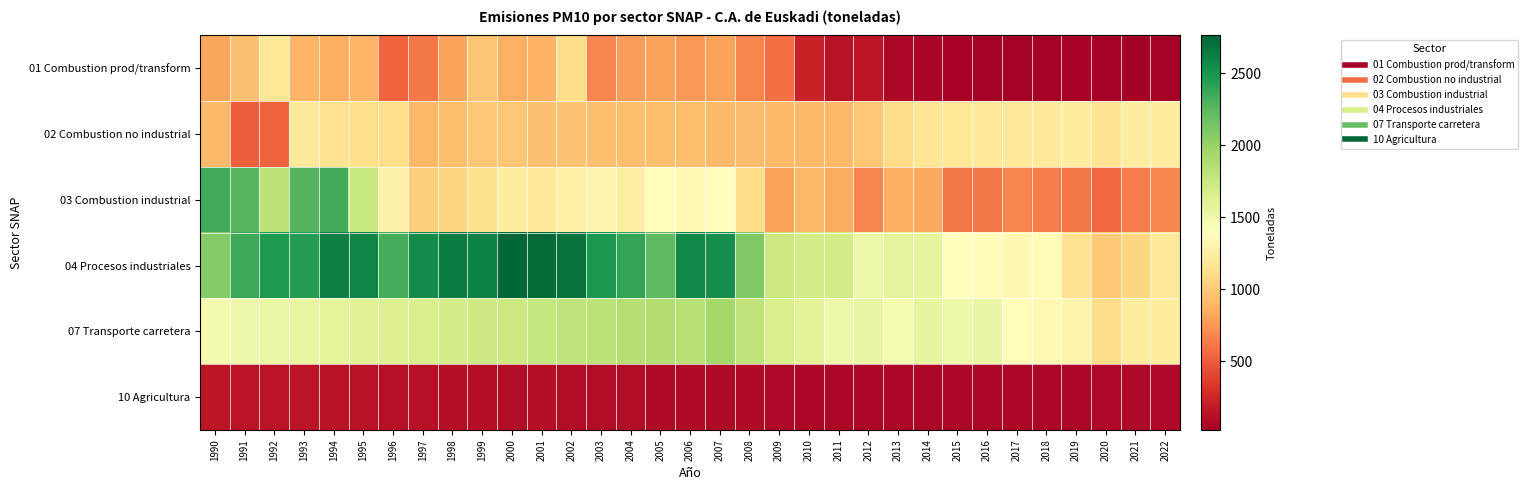

Reading right to left, extract all data points from this chart.

01 Combustion prod/transform: 2022=38.0	2021=23.3	2020=35.5	2019=53.9	2018=36.7	2017=41.7	2016=38.2	2015=51.1	2014=57.6	2013=74.9	2012=157.3	2011=139.8	2010=221.2	2009=582.8	2008=683.9	2007=800.0	2006=755.8	2005=801.4	2004=773.0	2003=684.1	2002=1110.9	2001=871.5	2000=860.2	1999=965.8	1998=812.1	1997=622.8	1996=529.6	1995=884.1	1994=857.0	1993=900.6	1992=1188.7	1991=953.4	1990=819.6
02 Combustion no industrial: 2022=1229.3	2021=1235.0	2020=1160.3	2019=1223.1	2018=1216.9	2017=1206.5	2016=1208.3	2015=1188.9	2014=1175.9	2013=1099.3	2012=983.9	2011=911.0	2010=922.0	2009=922.5	2008=924.4	2007=919.1	2006=934.4	2005=942.4	2004=941.3	2003=938.4	2002=956.0	2001=949.5	2000=979.4	1999=979.1	1998=940.3	1997=911.8	1996=1122.2	1995=1125.7	1994=1154.4	1993=1211.4	1992=534.3	1991=507.4	1990=912.6
03 Combustion industrial: 2022=693.2	2021=634.1	2020=549.4	2019=624.5	2018=652.1	2017=685.0	2016=628.3	2015=632.5	2014=828.2	2013=850.5	2012=686.9	2011=844.3	2010=920.6	2009=798.8	2008=1111.5	2007=1396.9	2006=1332.7	2005=1382.7	2004=1247.4	2003=1301.4	2002=1257.7	2001=1195.7	2000=1223.6	1999=1136.7	1998=1072.0	1997=1023.6	1996=1270.3	1995=1760.1	1994=2339.5	1993=2275.8	1992=1819.0	1991=2268.8	1990=2342.2
04 Procesos industriales: 2022=1203.0	2021=1065.5	2020=997.0	2019=1145.9	2018=1359.7	2017=1321.0	2016=1363.9	2015=1394.7	2014=1556.9	2013=1565.6	2012=1511.7	2011=1696.9	2010=1695.6	2009=1740.0	2008=2099.3	2007=2536.9	2006=2576.5	2005=2236.7	2004=2391.2	2003=2483.0	2002=2698.7	2001=2736.0	2000=2763.9	1999=2608.8	1998=2644.9	1997=2552.9	1996=2326.4	1995=2598.7	1994=2625.9	1993=2449.8	1992=2471.7	1991=2367.7	1990=2083.6
07 Transporte carretera: 2022=1224.8	2021=1230.9	2020=1112.3	2019=1287.4	2018=1335.2	2017=1417.8	2016=1538.4	2015=1502.5	2014=1560.8	2013=1462.5	2012=1537.6	2011=1502.3	2010=1592.6	2009=1664.6	2008=1808.3	2007=1948.2	2006=1850.5	2005=1879.8	2004=1855.5	2003=1828.0	2002=1800.5	2001=1773.0	2000=1745.5	1999=1718.0	1998=1690.5	1997=1663.0	1996=1635.5	1995=1608.0	1994=1580.5	1993=1553.0	1992=1525.5	1991=1497.9	1990=1470.8
10 Agricultura: 2022=78.6	2021=81.2	2020=79.1	2019=74.5	2018=76.8	2017=71.0	2016=70.7	2015=76.8	2014=68.1	2013=71.1	2012=74.9	2011=75.8	2010=71.2	2009=82.5	2008=88.2	2007=89.0	2006=90.5	2005=95.1	2004=100.0	2003=102.3	2002=104.6	2001=111.7	2000=107.2	1999=112.6	1998=118.6	1997=124.4	1996=129.6	1995=134.9	1994=138.3	1993=141.2	1992=145.3	1991=147.0	1990=157.1